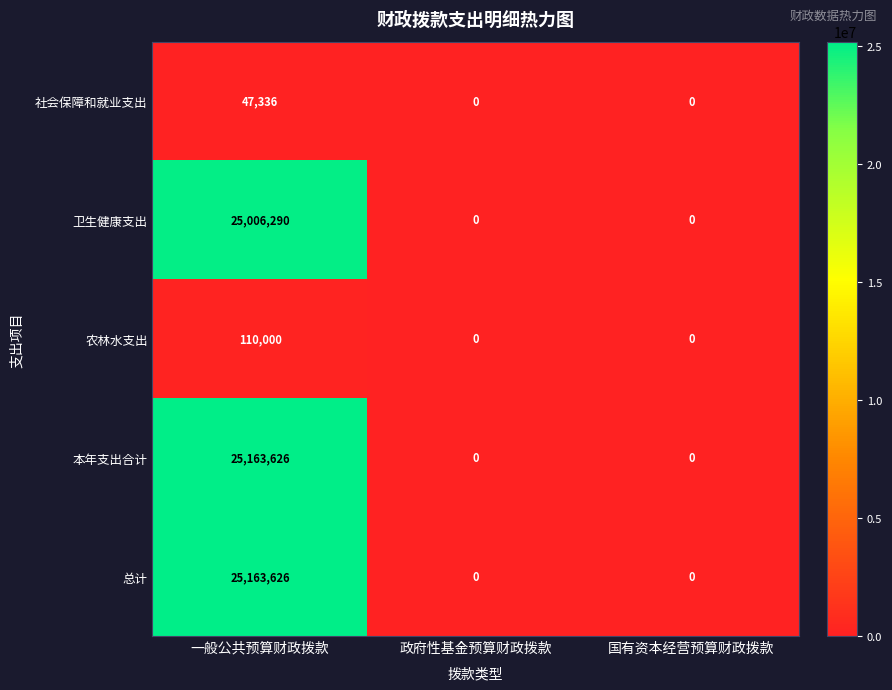

Is it true that 社会保障和就业支出 equals 24077 at 国有资本经营预算财政拨款?

False